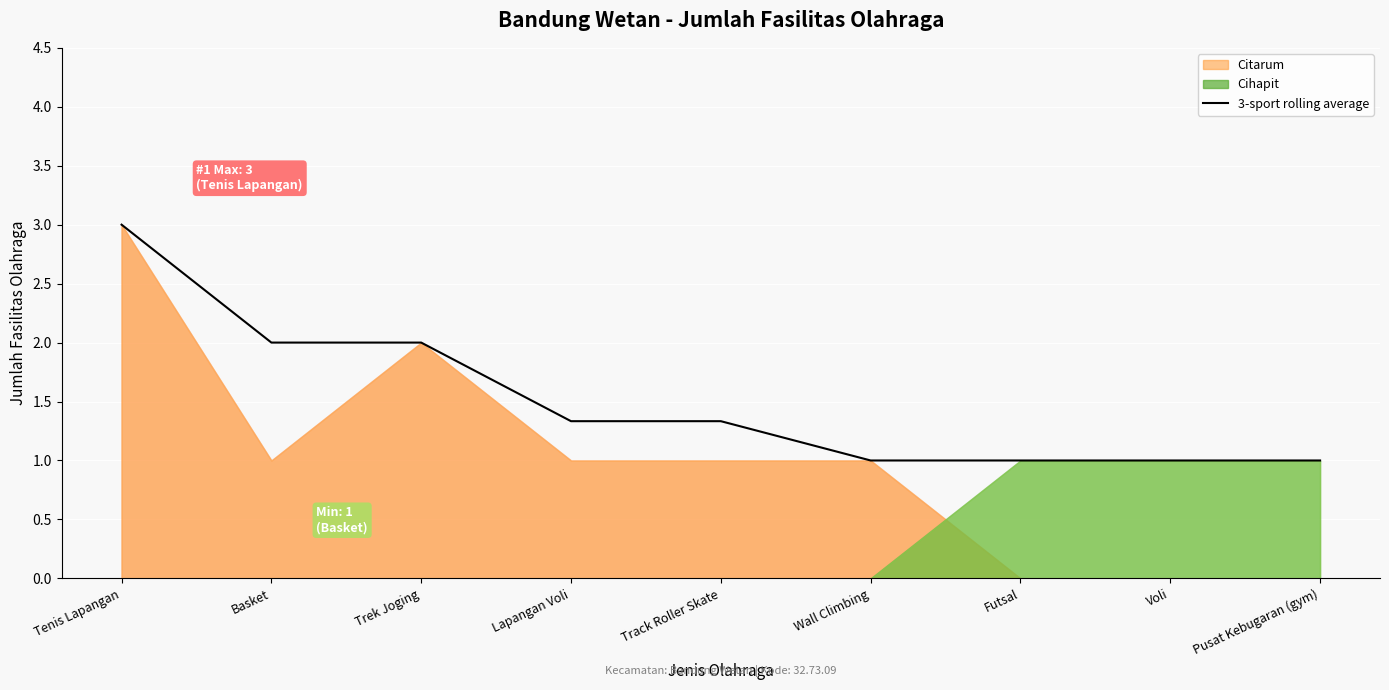

The 3-sport rolling average series shows 1.3 at Lapangan Voli. True or false?

True